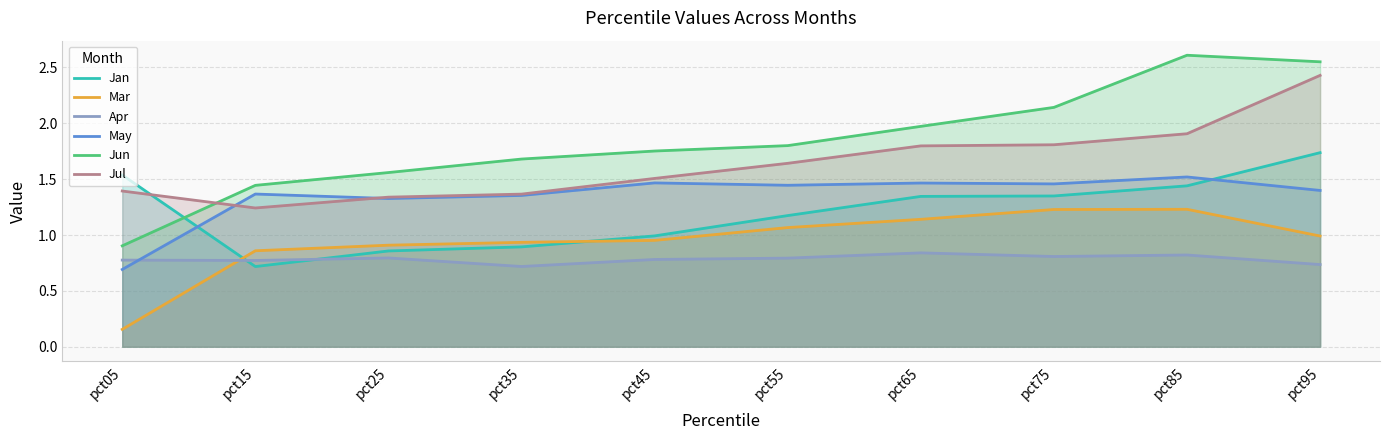

Which series has the largest range (max minus min)?

Jun